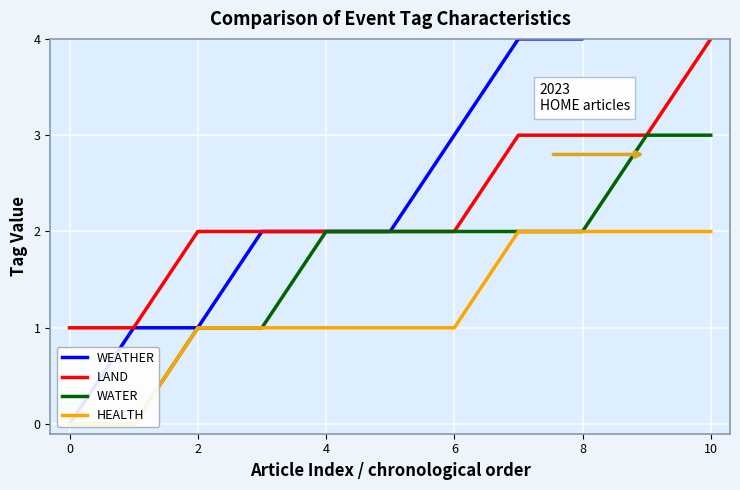

True or false: WEATHER and WATER cross at least once.

False